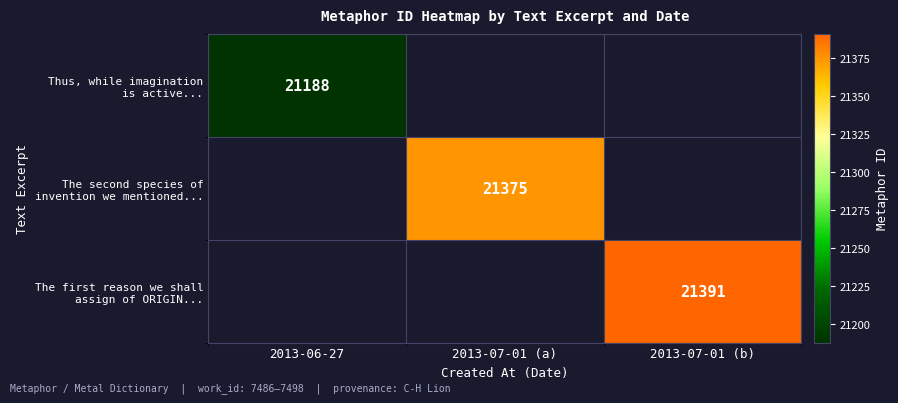

What is the minimum value for Thus, while imagination is active...?

21188.0